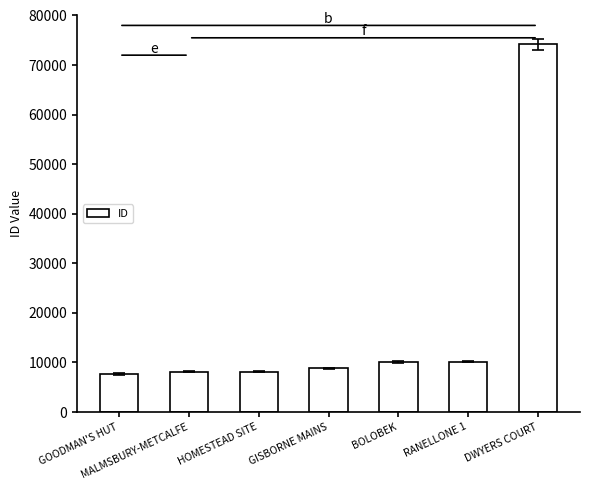

What is the sum of the values at RANELLONE 1 and GISBORNE MAINS?

18946